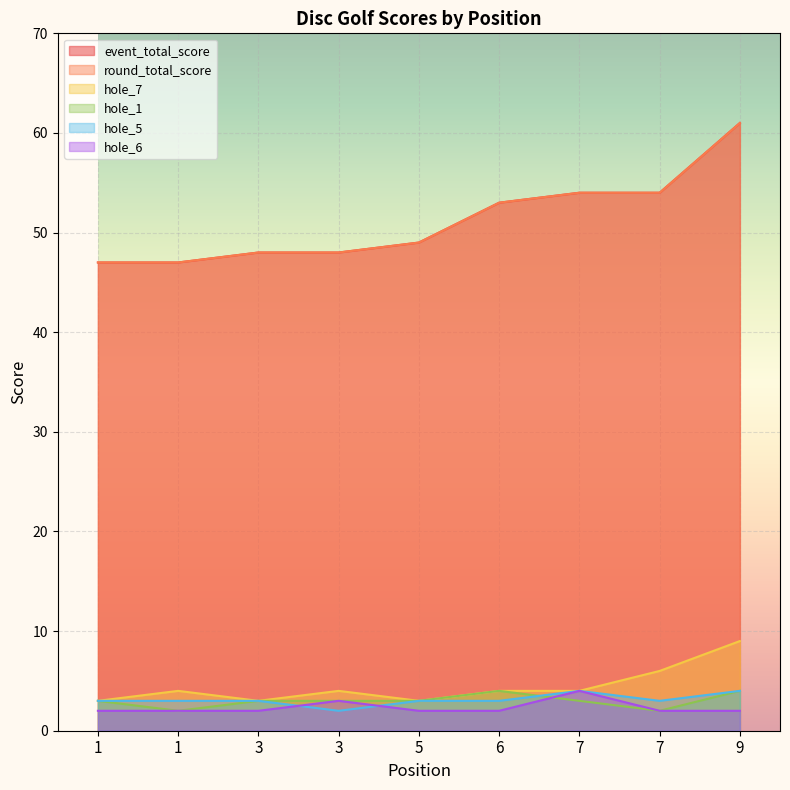

The hole_6 series shows 1 at 5. True or false?

False